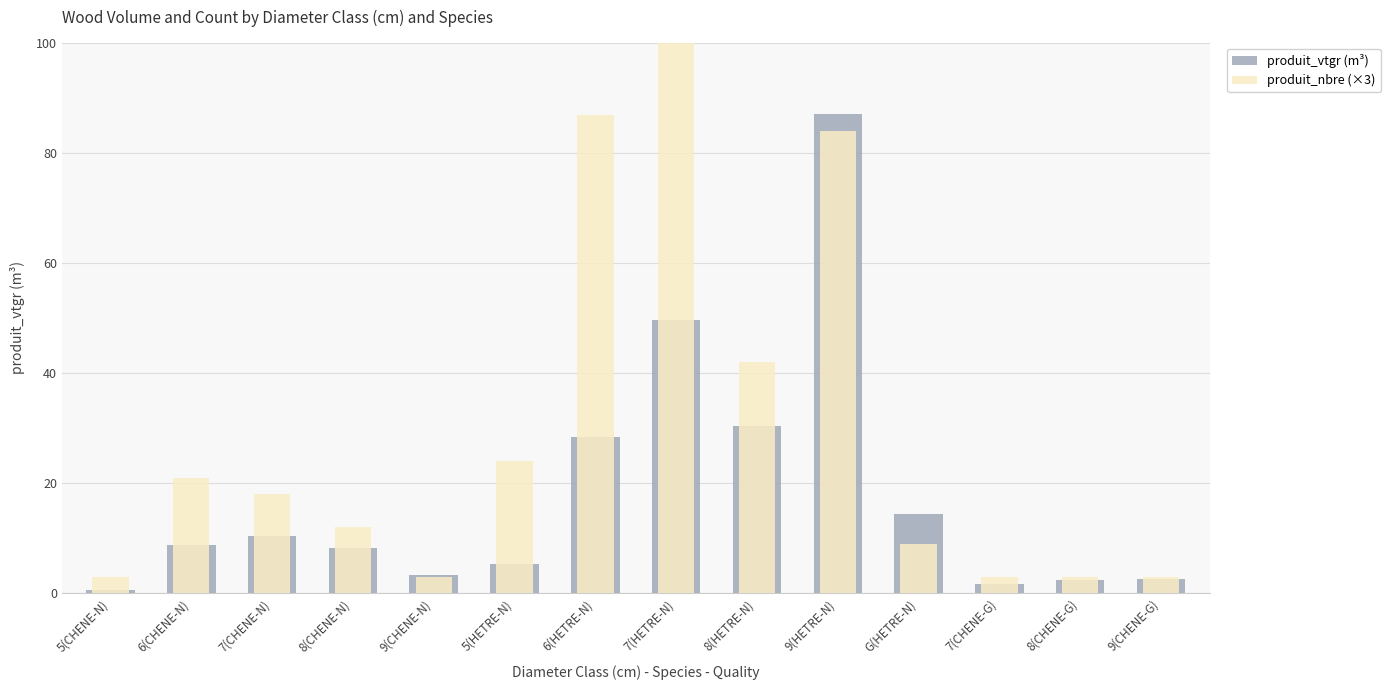

What is the total value across all series at 5(CHENE-N)?

3.5